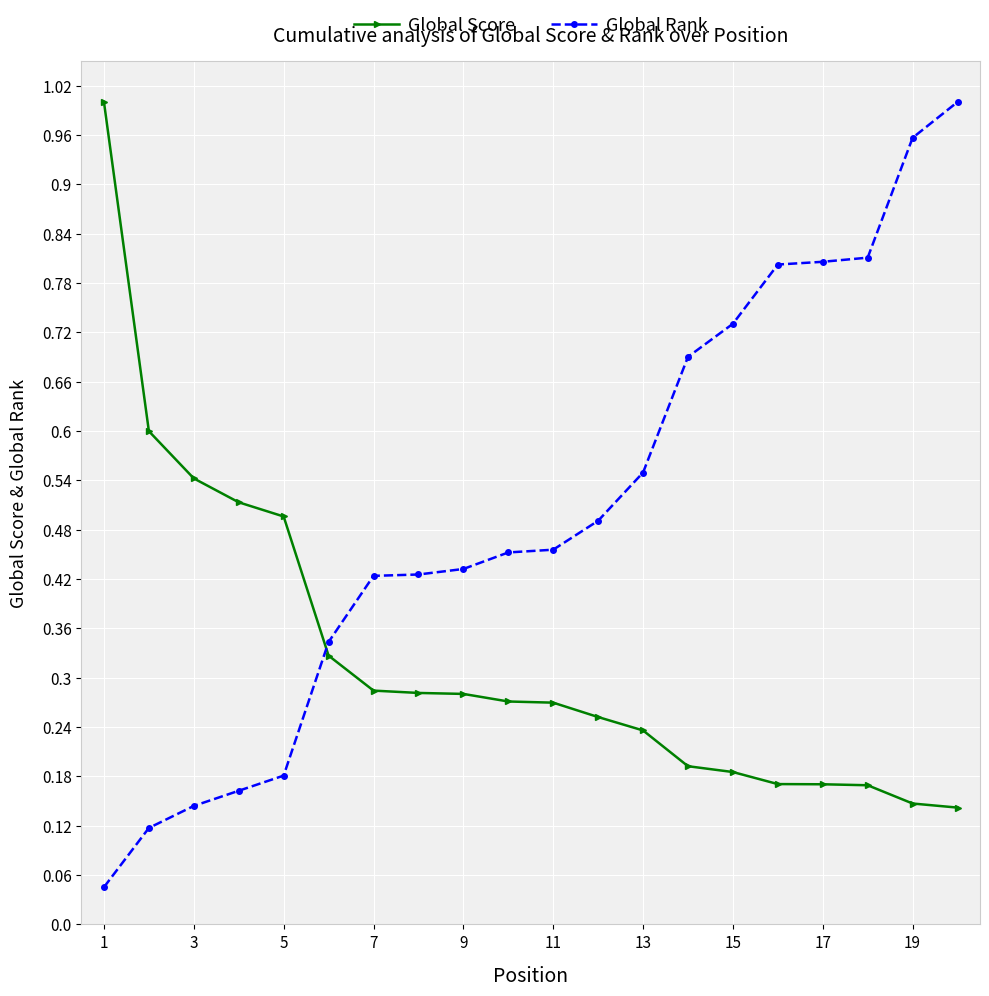

Which series has the widest spread of values?

Global Rank